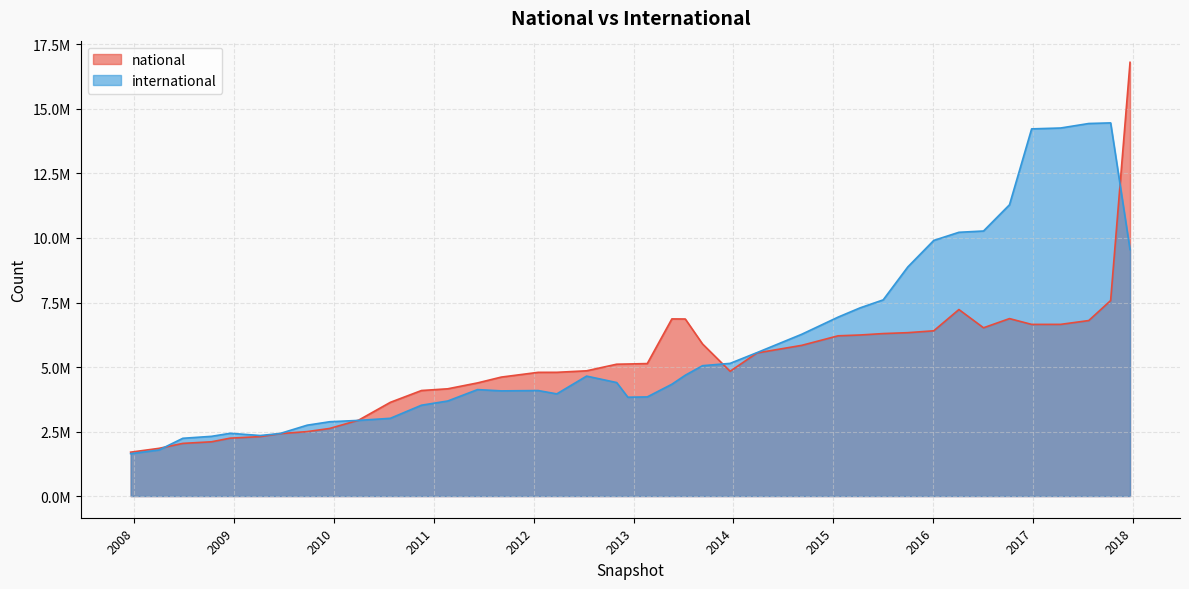

How many data points in international are above 4398091?

19